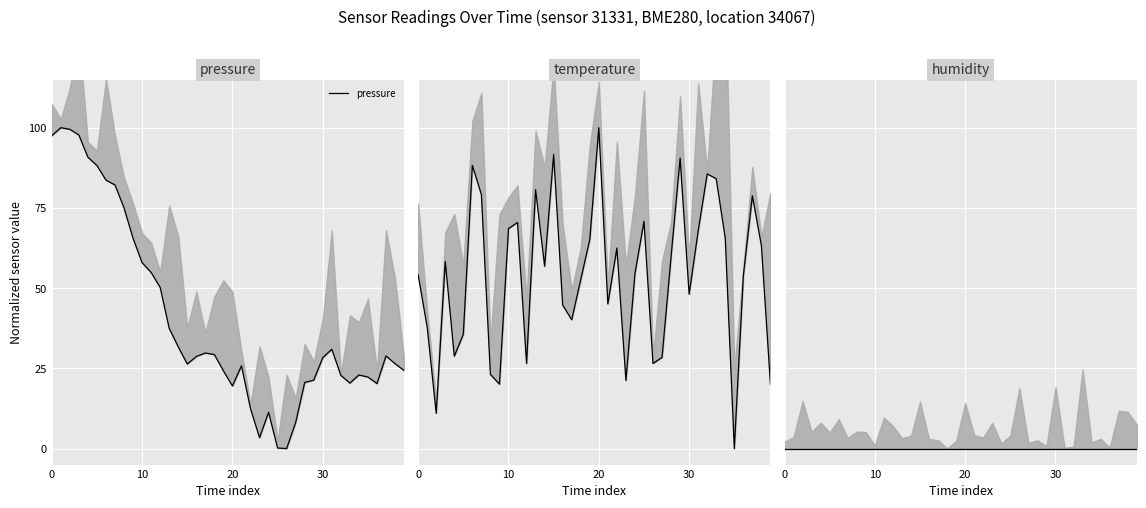

What is the difference between the maximum and minimum values in the temperature series?

100.0